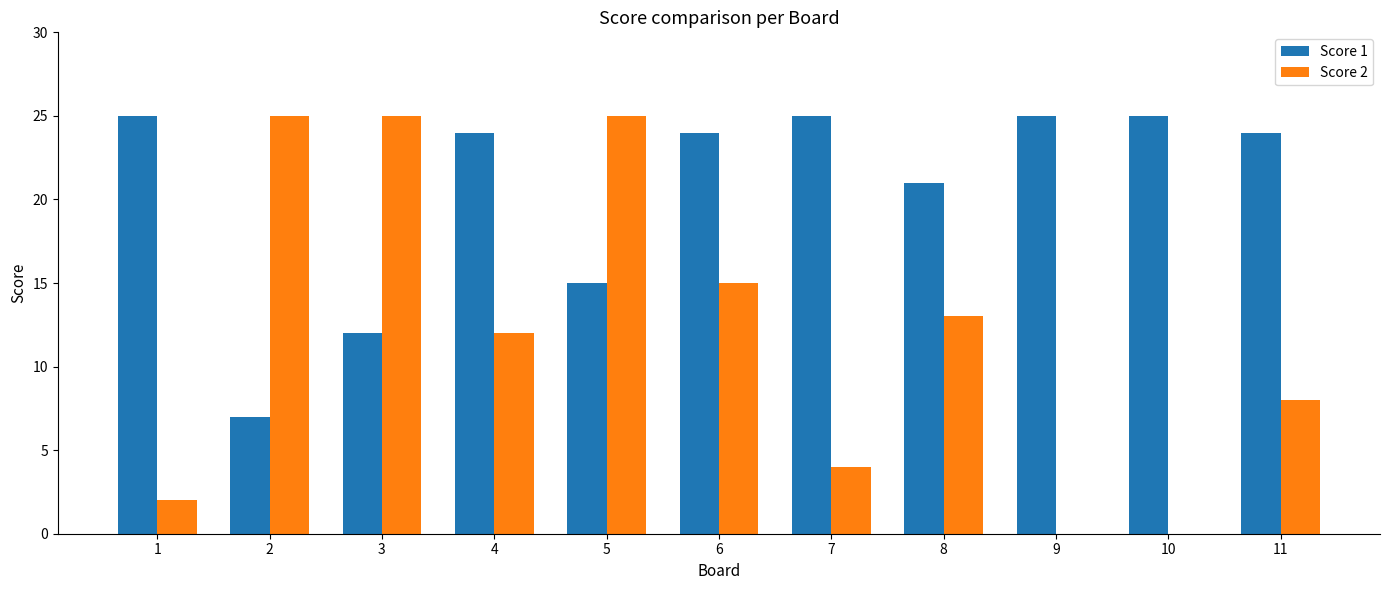

At which label is Score 2 closest to 12?

4